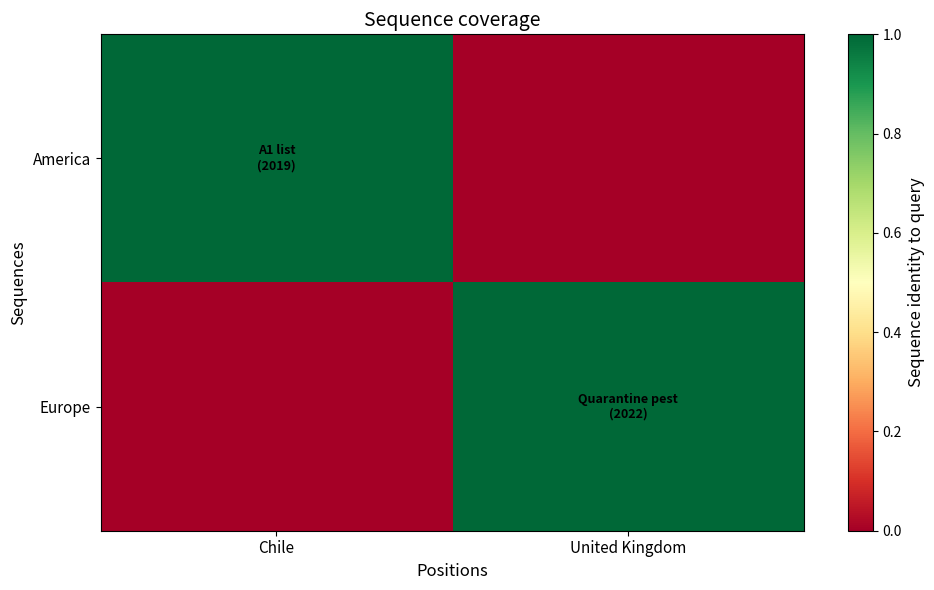

How many categories are shown in the chart?

2